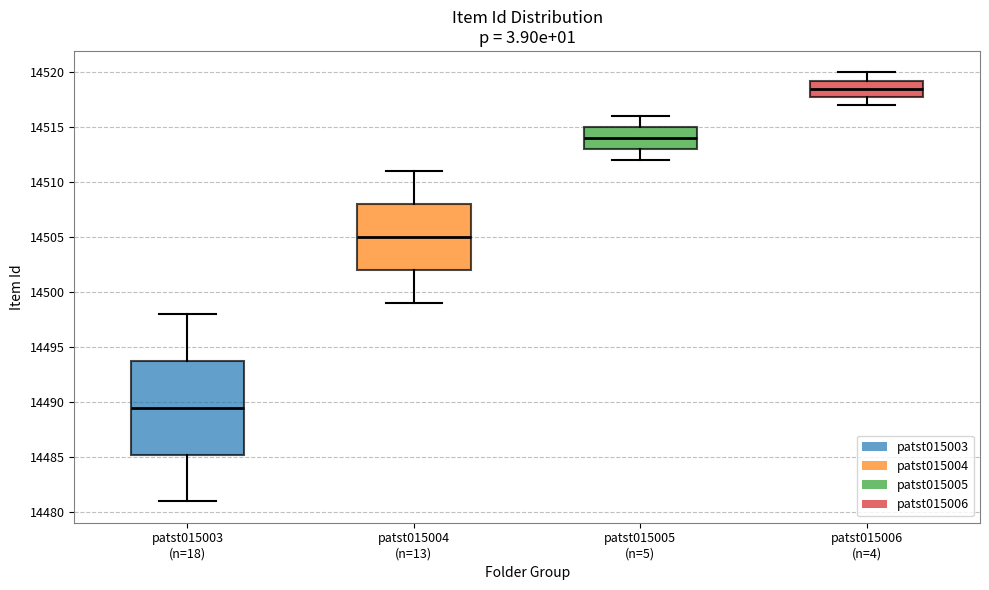

Which box's median line is the lowest?

patst015003 (n=18)